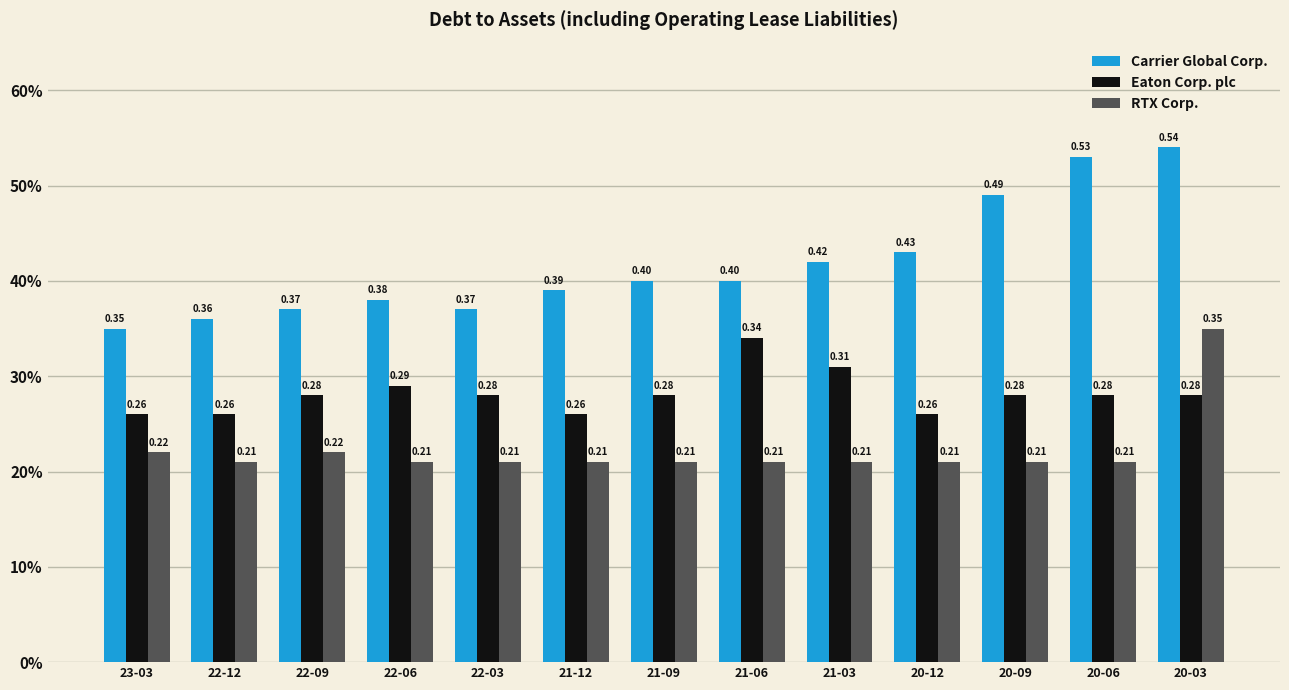

What are all the series names shown in the legend?

Carrier Global Corp., Eaton Corp. plc, RTX Corp.